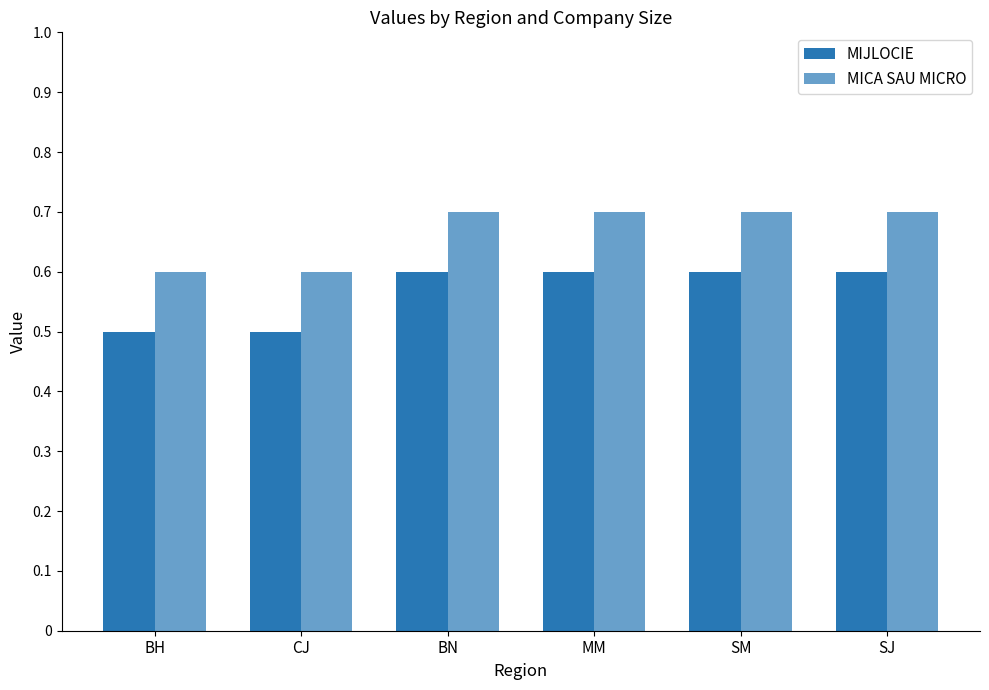

What is the difference between the highest and lowest values at BH?

0.1